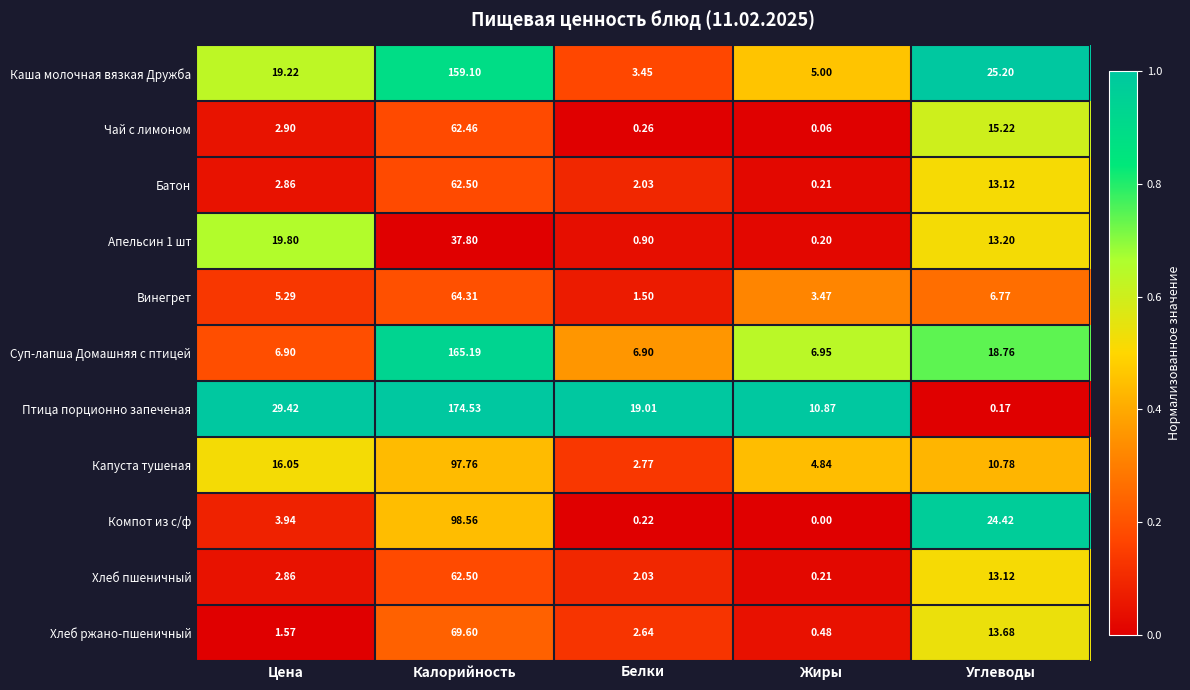

Rank the categories by Компот из с/ф value from highest to lowest.

Калорийность, Углеводы, Цена, Белки, Жиры